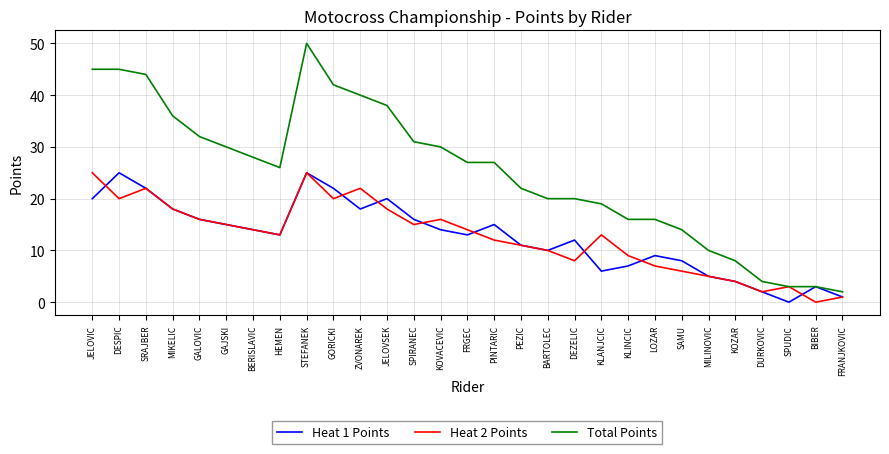

True or false: Heat 2 Points has a value of 4 at PINTARIC.

False